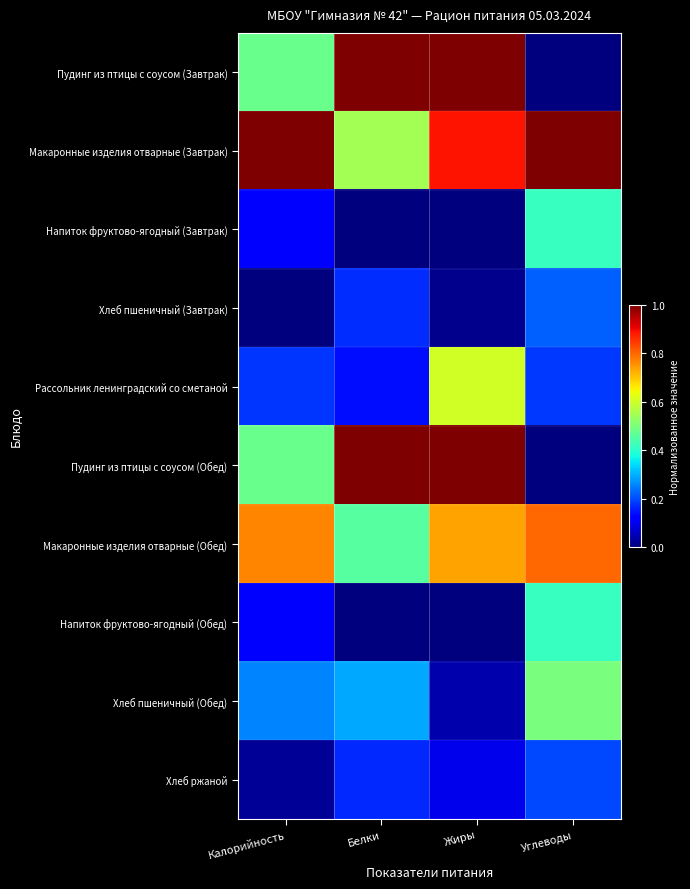

Reading left to right, list all the values displayed in this chart.

Пудинг из птицы с соусом (Завтрак): Калорийность=0.5	Белки=1.0	Жиры=1.0	Углеводы=0.0
Макаронные изделия отварные (Завтрак): Калорийность=1.0	Белки=0.5	Жиры=0.9	Углеводы=1.0
Напиток фруктово-ягодный (Завтрак): Калорийность=0.1	Белки=0.0	Жиры=0.0	Углеводы=0.4
Хлеб пшеничный (Завтрак): Калорийность=0.0	Белки=0.2	Жиры=0.0	Углеводы=0.2
Рассольник ленинградский со сметаной: Калорийность=0.2	Белки=0.1	Жиры=0.6	Углеводы=0.2
Пудинг из птицы с соусом (Обед): Калорийность=0.5	Белки=1.0	Жиры=1.0	Углеводы=0.0
Макаронные изделия отварные (Обед): Калорийность=0.8	Белки=0.5	Жиры=0.7	Углеводы=0.8
Напиток фруктово-ягодный (Обед): Калорийность=0.1	Белки=0.0	Жиры=0.0	Углеводы=0.4
Хлеб пшеничный (Обед): Калорийность=0.3	Белки=0.3	Жиры=0.0	Углеводы=0.5
Хлеб ржаной: Калорийность=0.0	Белки=0.2	Жиры=0.1	Углеводы=0.2